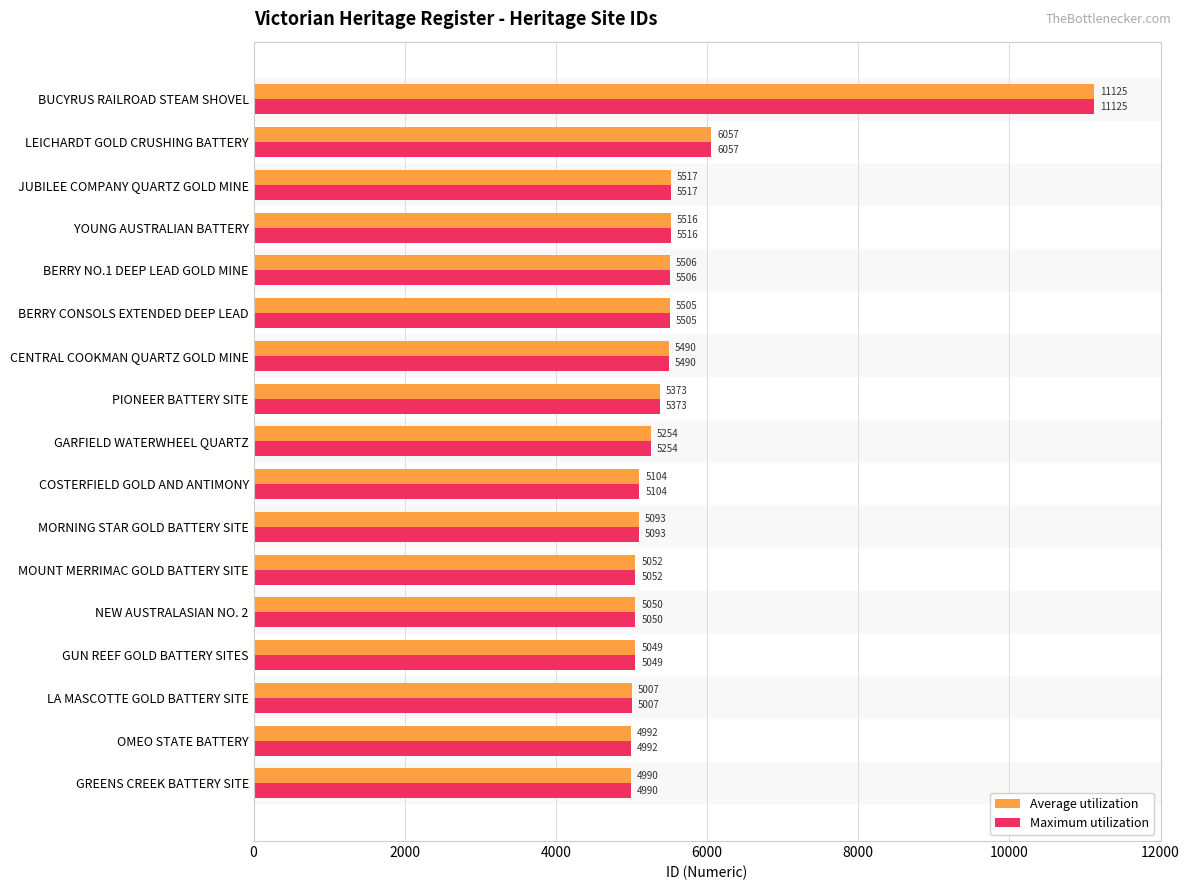

Between GUN REEF GOLD BATTERY SITES and NEW AUSTRALASIAN NO. 2, which series saw the biggest shift?

Average utilization